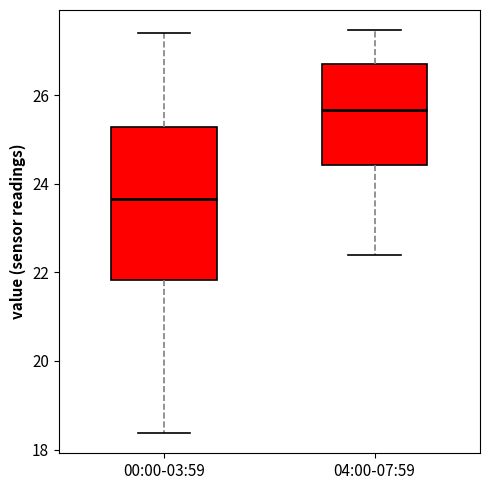

Which box's median line is the lowest?

00:00-03:59